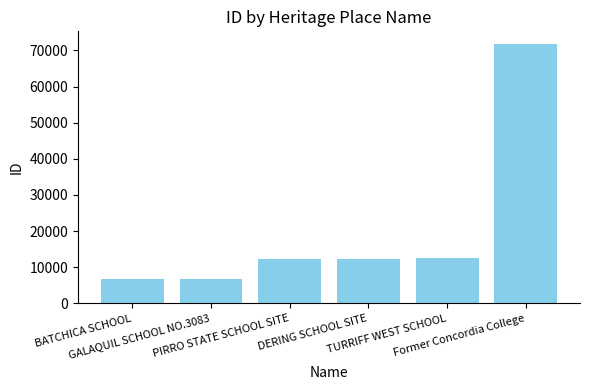

What is the greatest value displayed?

71688